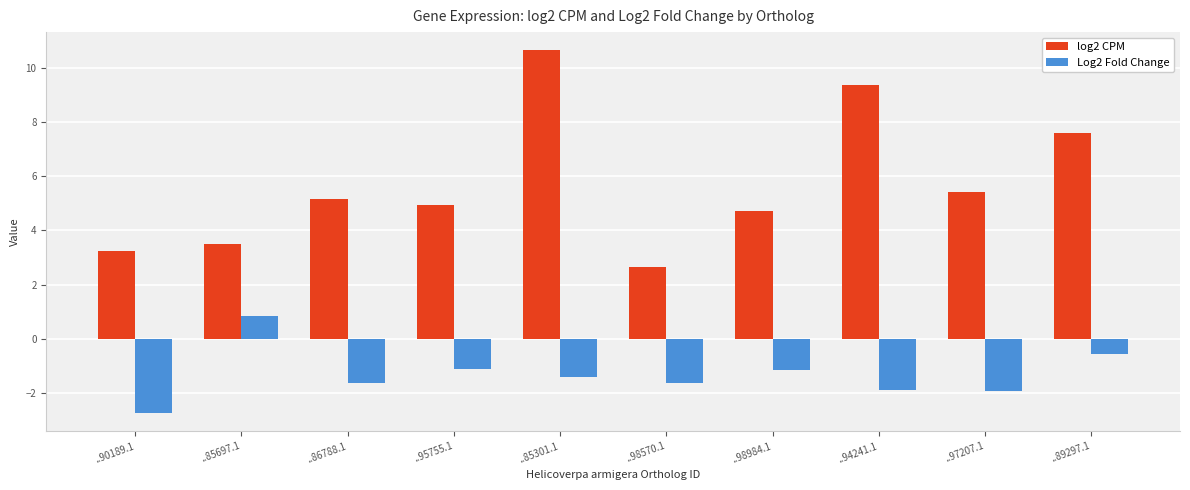

Which series has the largest range (max minus min)?

log2 CPM